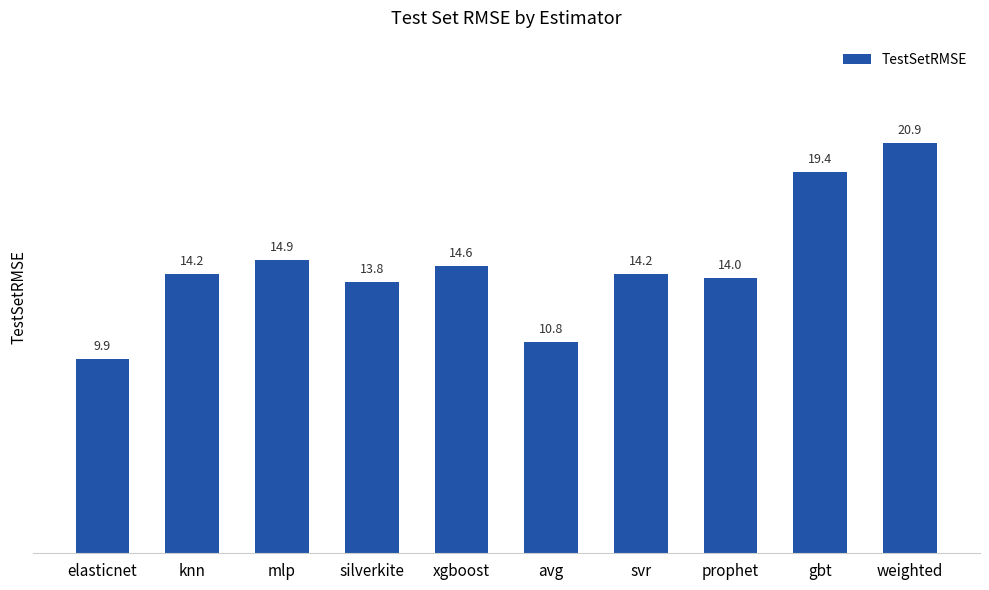

What is the sum of all values?

146.9